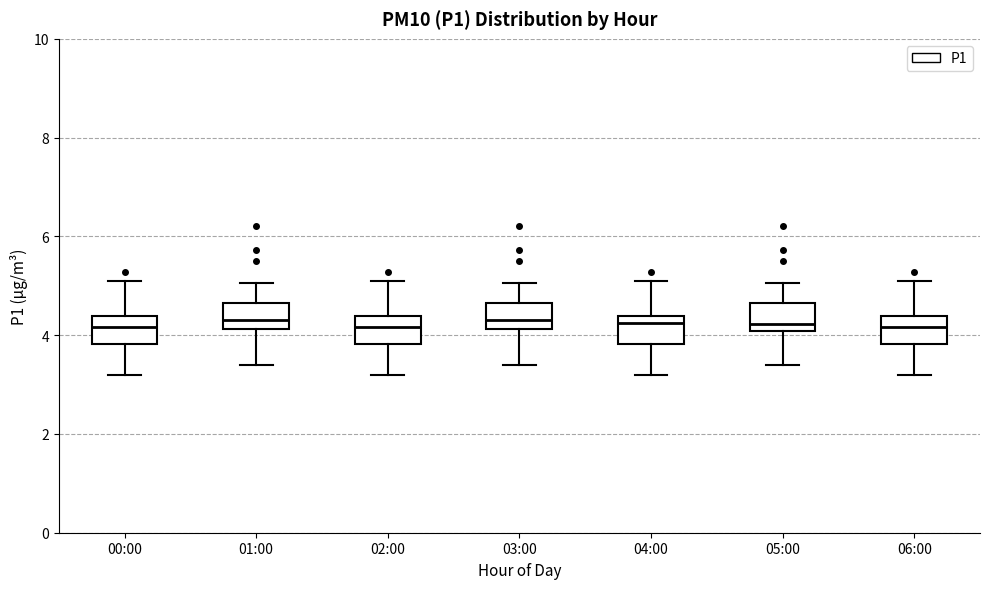

Reading left to right, transcribe this box plot: for each box, give where its median line is, the range the box spans, and where its two whiskers end, as read against the y-axis. The values are not printed on the chart, so give them approximately, as read against the axis.

00:00: median 4.2, box 3.8 to 4.4, whiskers 3.2 to 5.2
01:00: median 4.4, box 4.2 to 4.6, whiskers 3.4 to 5.0
02:00: median 4.2, box 3.8 to 4.4, whiskers 3.2 to 5.2
03:00: median 4.4, box 4.2 to 4.6, whiskers 3.4 to 5.0
04:00: median 4.2, box 3.8 to 4.4, whiskers 3.2 to 5.2
05:00: median 4.2, box 4.0 to 4.6, whiskers 3.4 to 5.0
06:00: median 4.2, box 3.8 to 4.4, whiskers 3.2 to 5.2